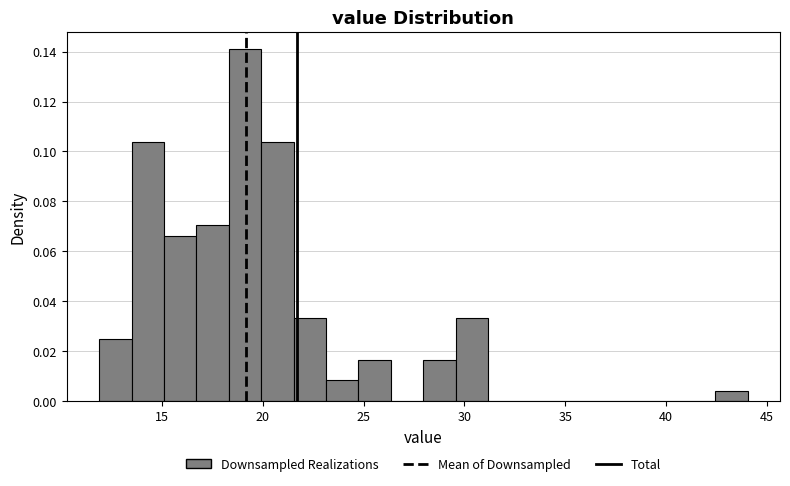

Read against the x-axis, roughly where is the centre of the tallest bar?

19.0